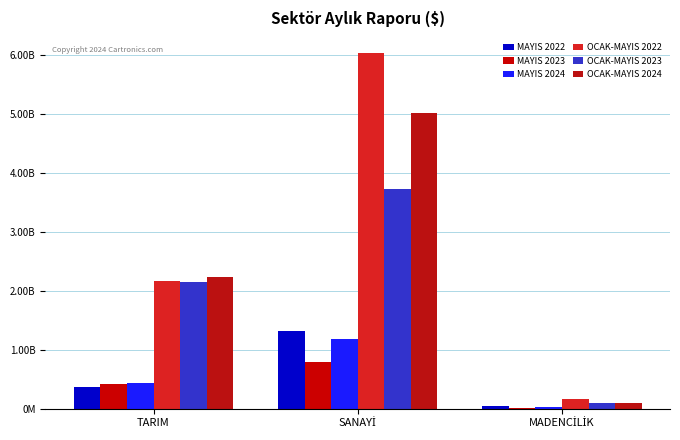

Between MADENCİLİK and SANAYİ, which is larger?

SANAYİ